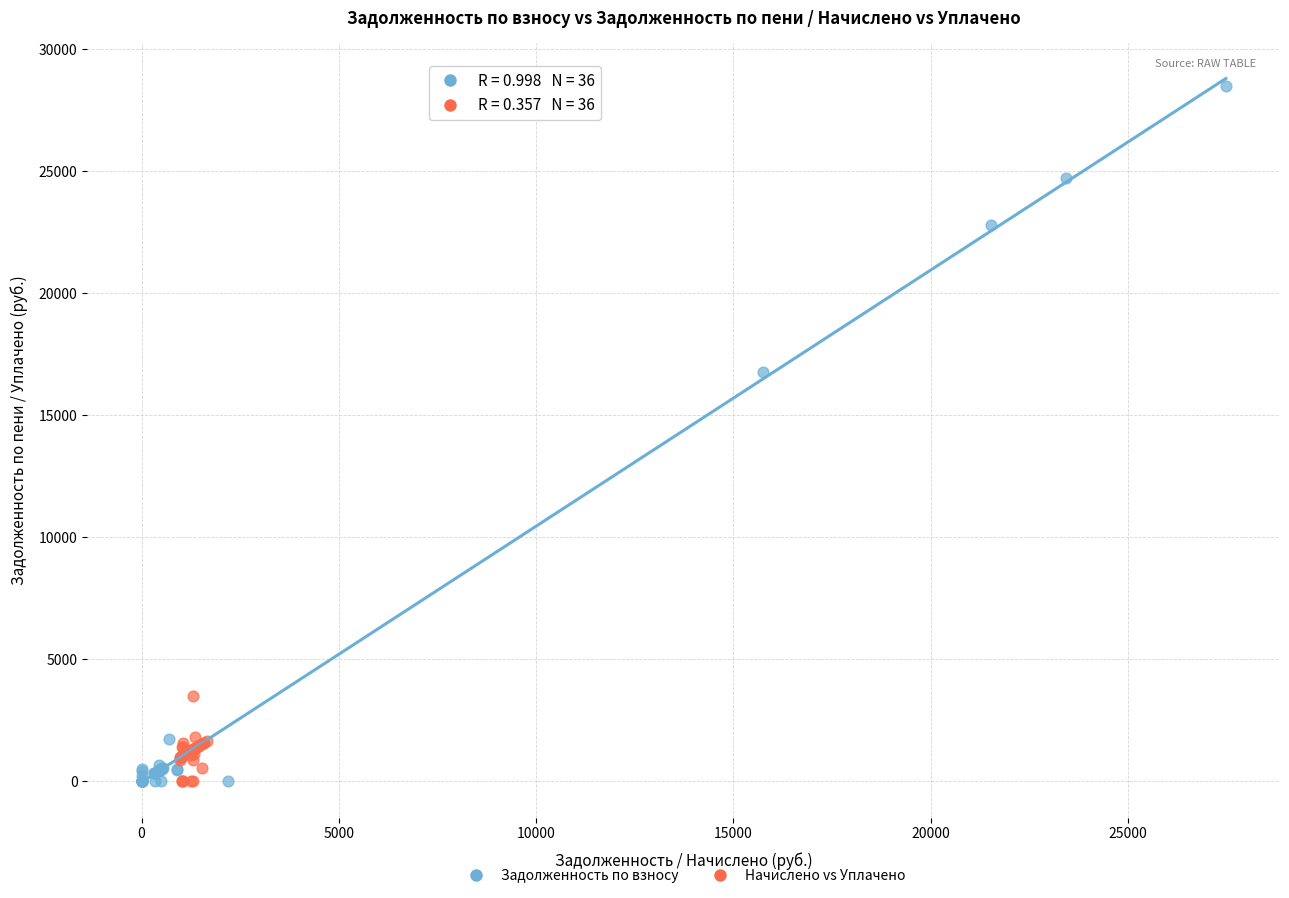

Which series has the largest Y range (max minus min)?

Задолженность по взносу